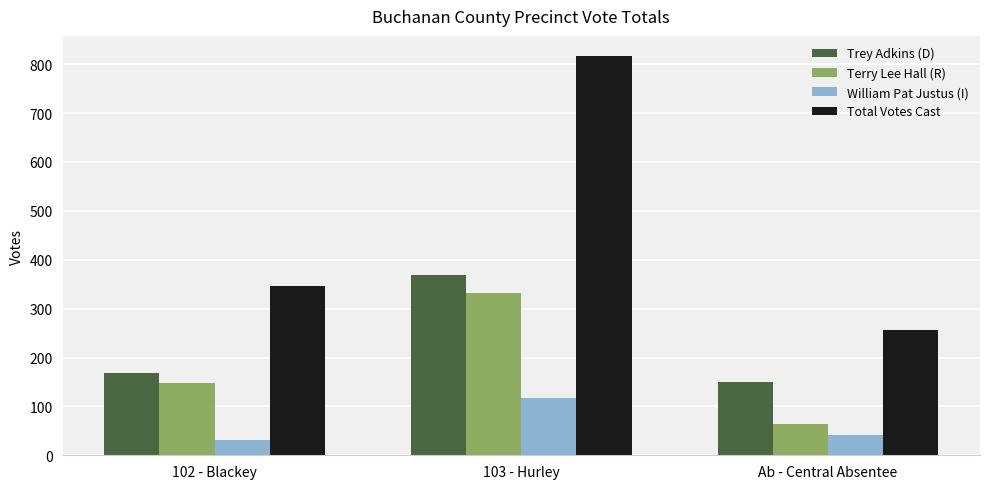

Which series has the largest total across all categories?

Total Votes Cast